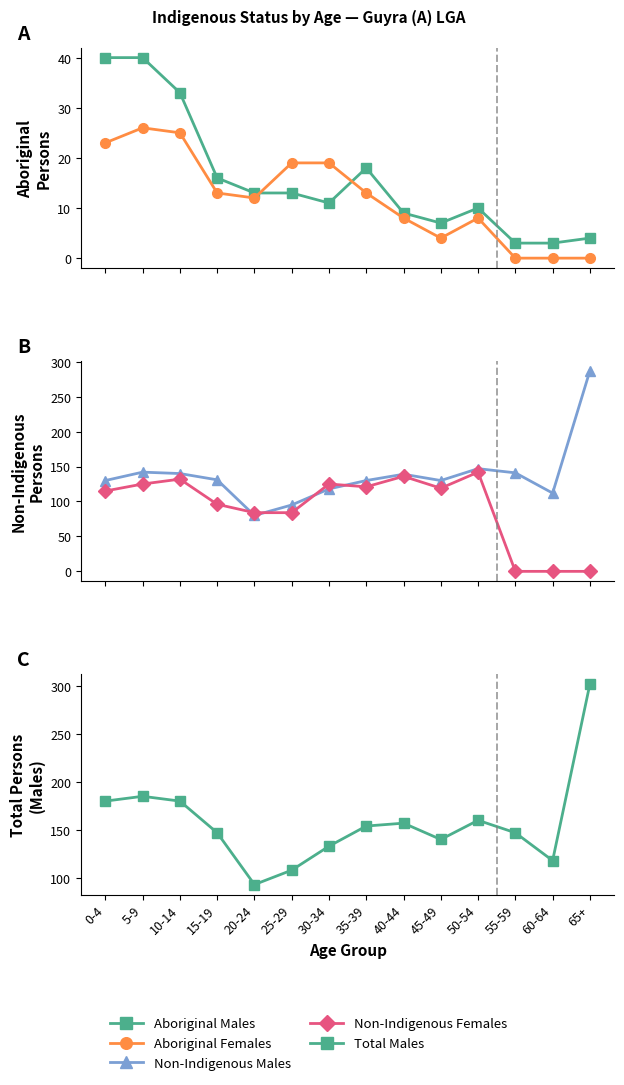

Which series changed the most between 5-9 and 35-39?

Total Males